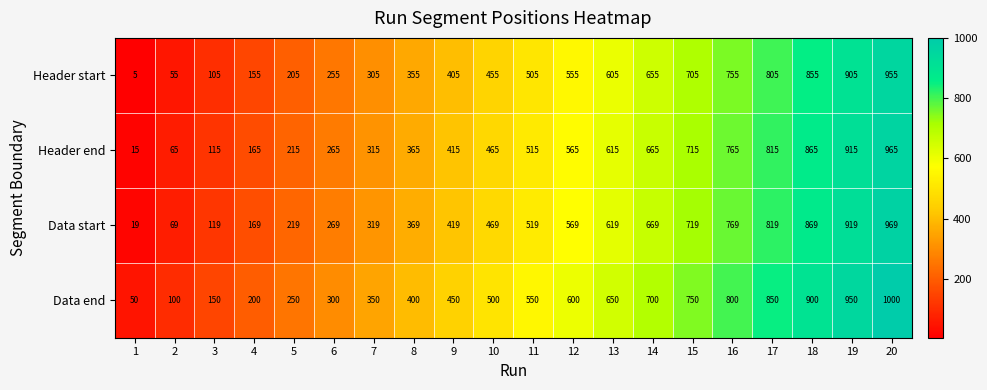

What is the difference between the highest and lowest values at 6?

45